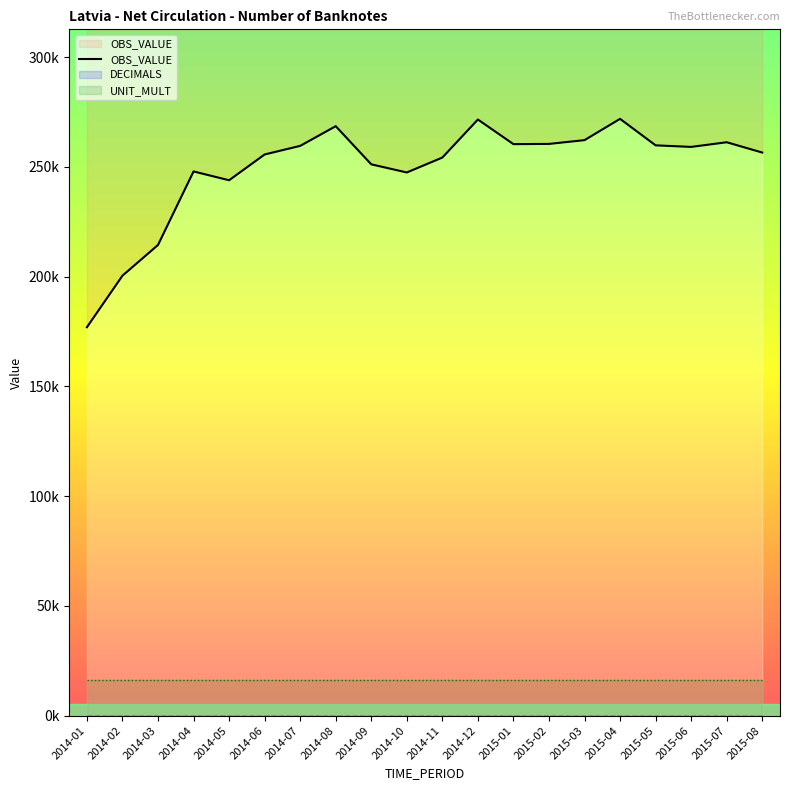

At which label is the value closest to 224394?

2014-03